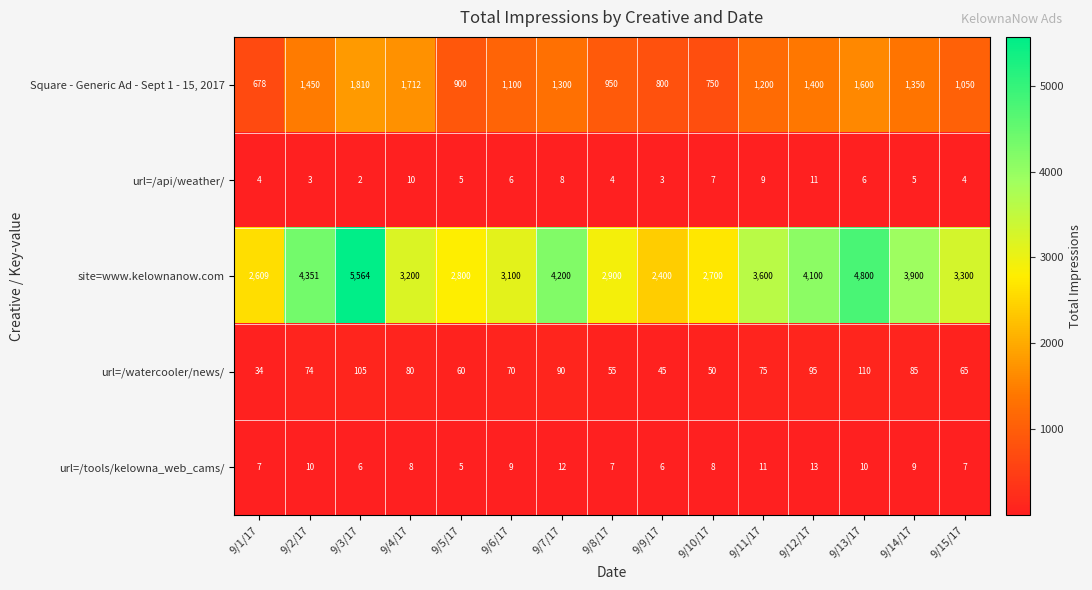

What is the maximum value for url=/watercooler/news/?

110